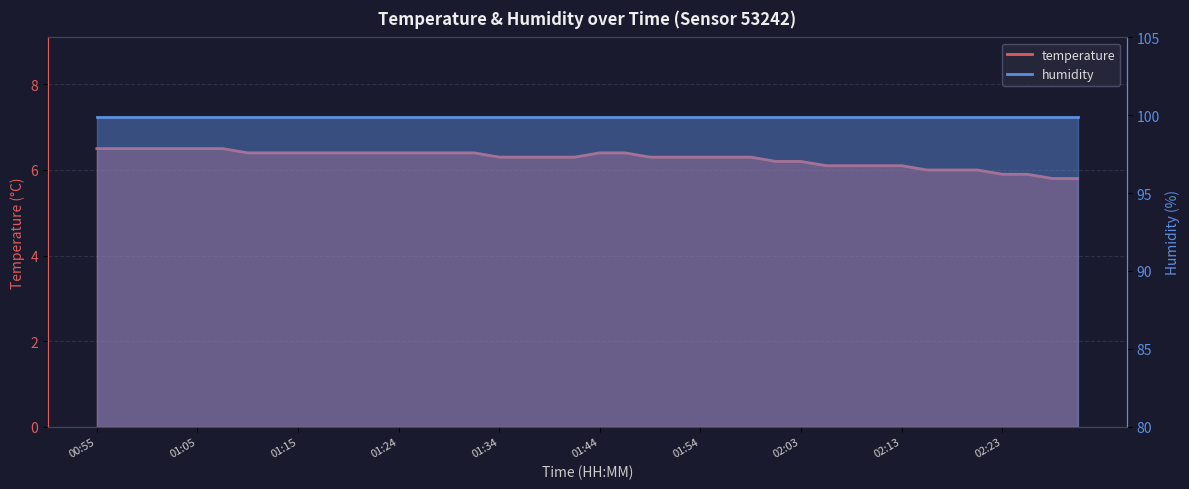

The chart shows a value of 6.1 at 02:11. True or false?

True